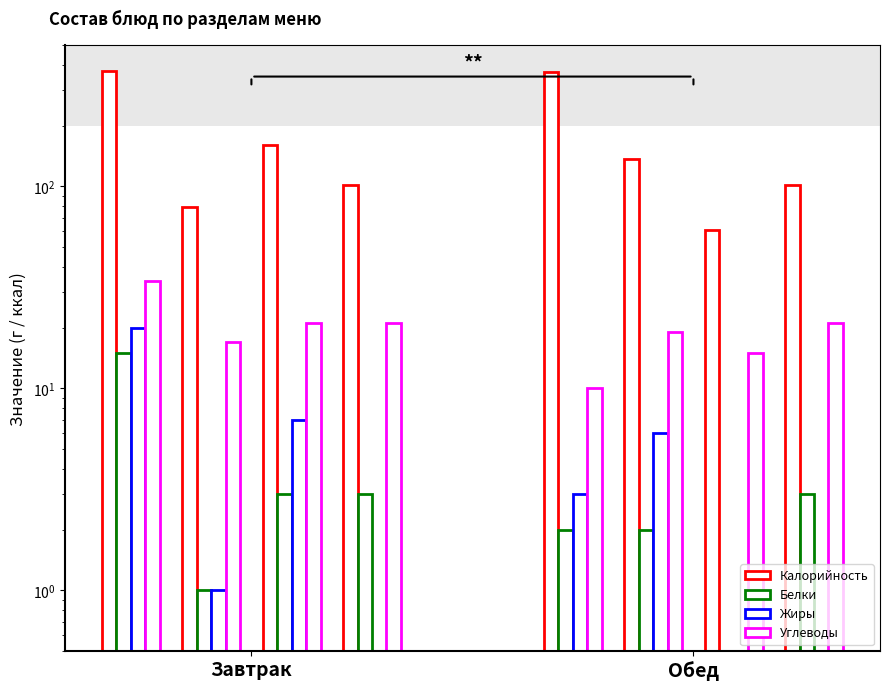

What is the label of the 1st bar from the left?

Завтрак